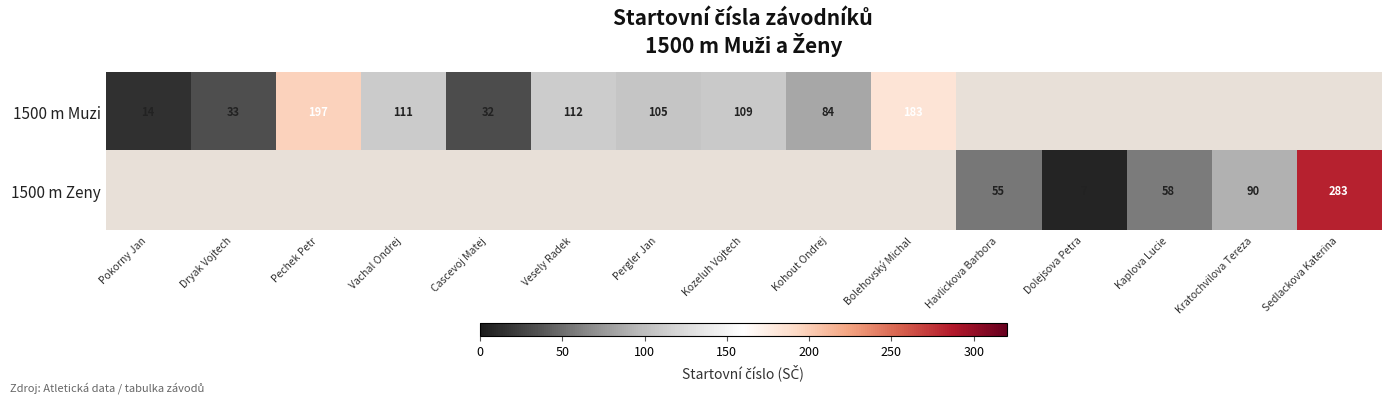

What is the sum of the 1500 m Muzi values at Cascevoj Matej and Vachal Ondrej?

143